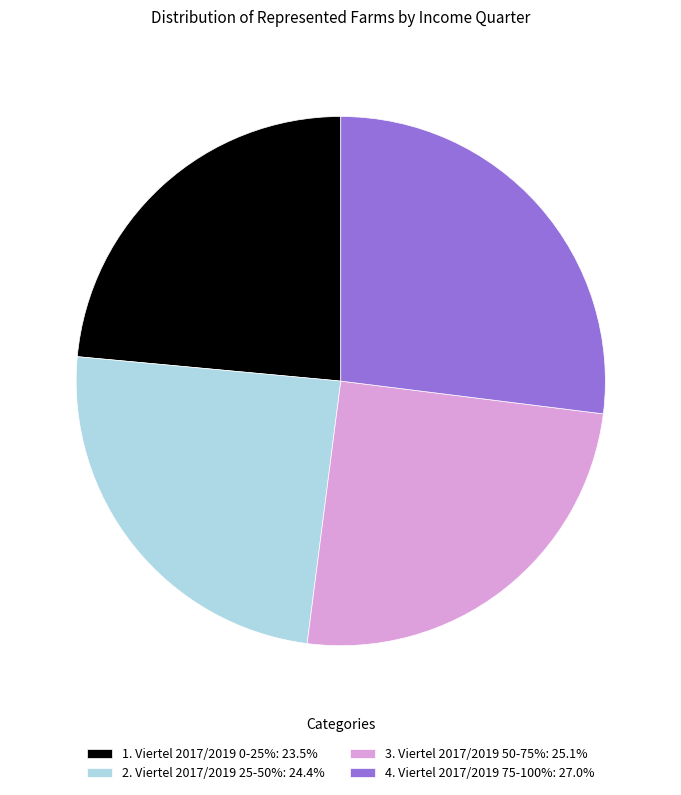

What is the largest slice in the pie chart?

4. Viertel 2017/2019 75-100%